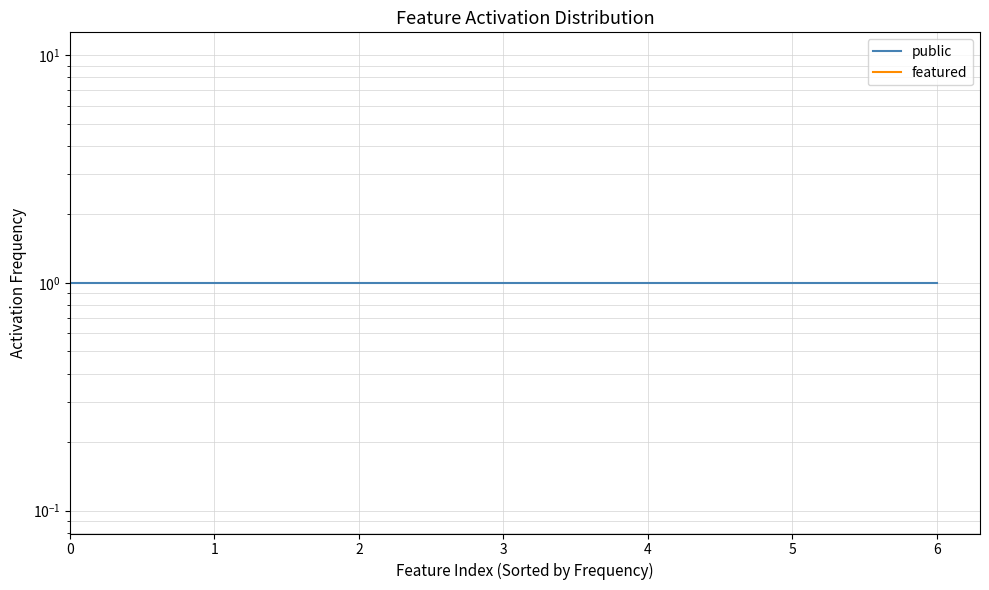

Is the value of public at 1 greater than the value of featured at 4?

Yes